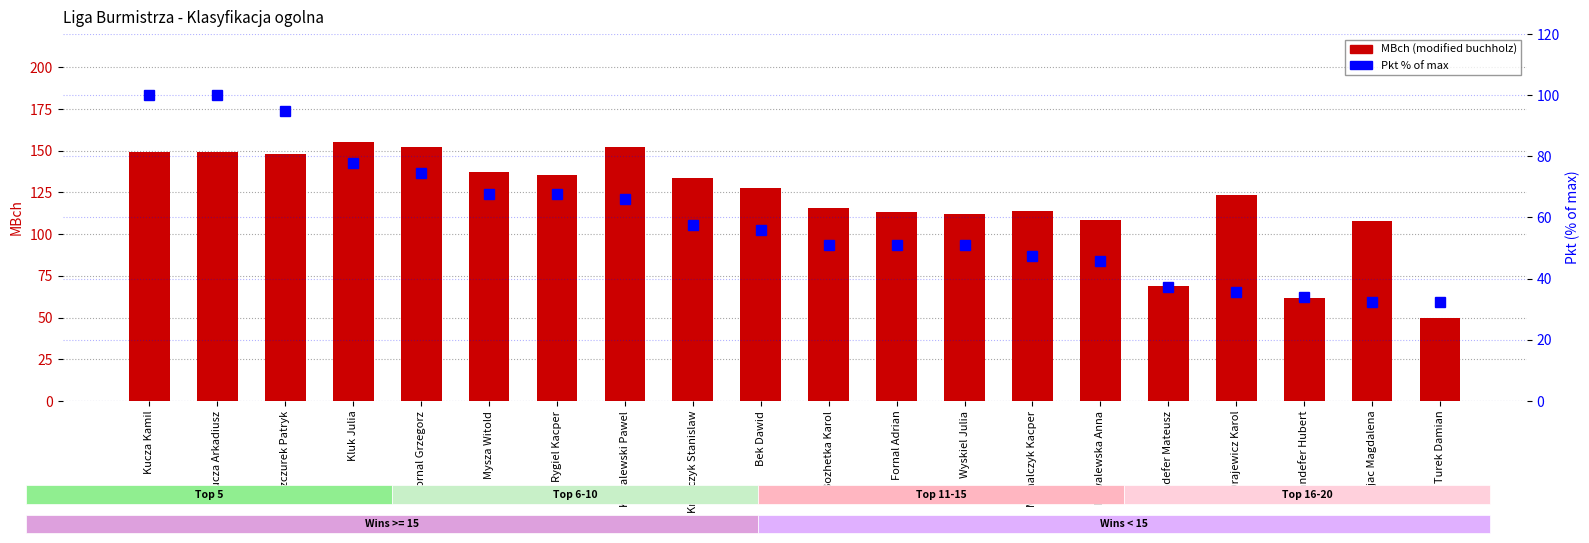

Where does the MBch (total buchholz) series first go above 127?

Kucza Kamil